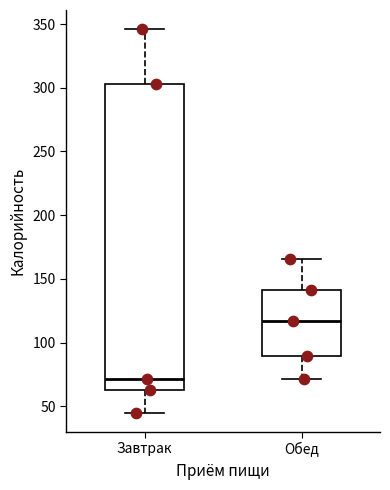

Reading left to right, transcribe this box plot: for each box, give where its median line is, the range the box spans, and where its two whiskers end, as read against the y-axis. The values are not printed on the chart, so give them approximately, as read against the axis.

Завтрак: median 70, box 65 to 305, whiskers 45 to 345
Обед: median 115, box 90 to 140, whiskers 70 to 165